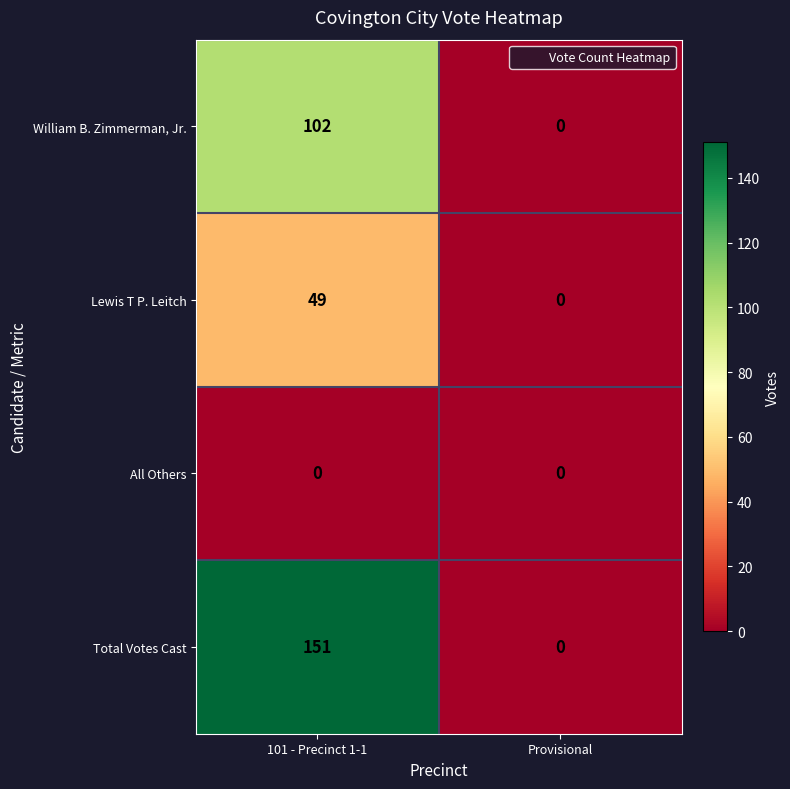

What is the highest value of the Lewis T P. Leitch series?

49